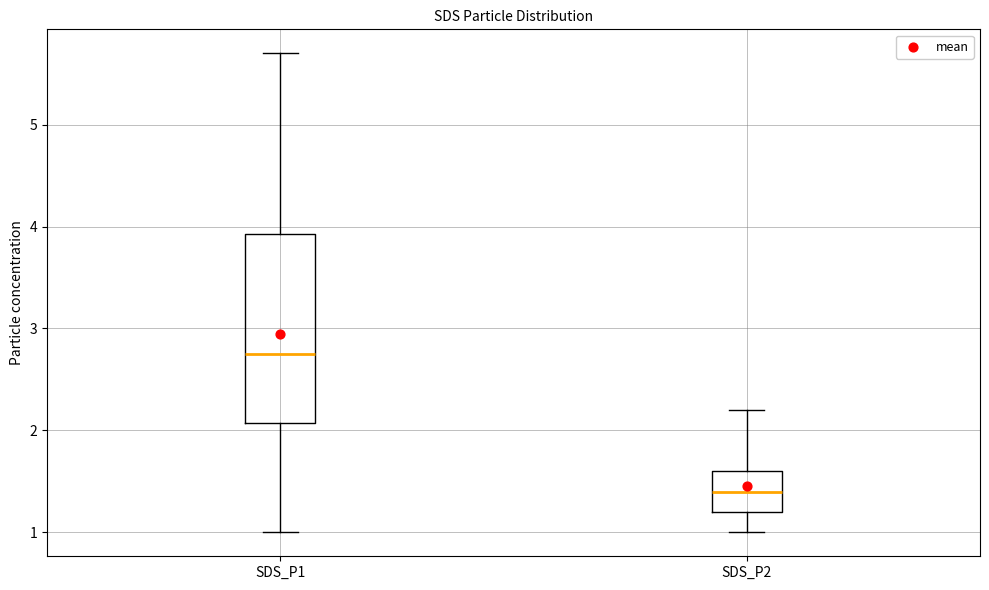

Where is the upper edge of the box for SDS_P1 on the y-axis? The values are not printed on the chart, so give them approximately, as read against the axis.

3.9